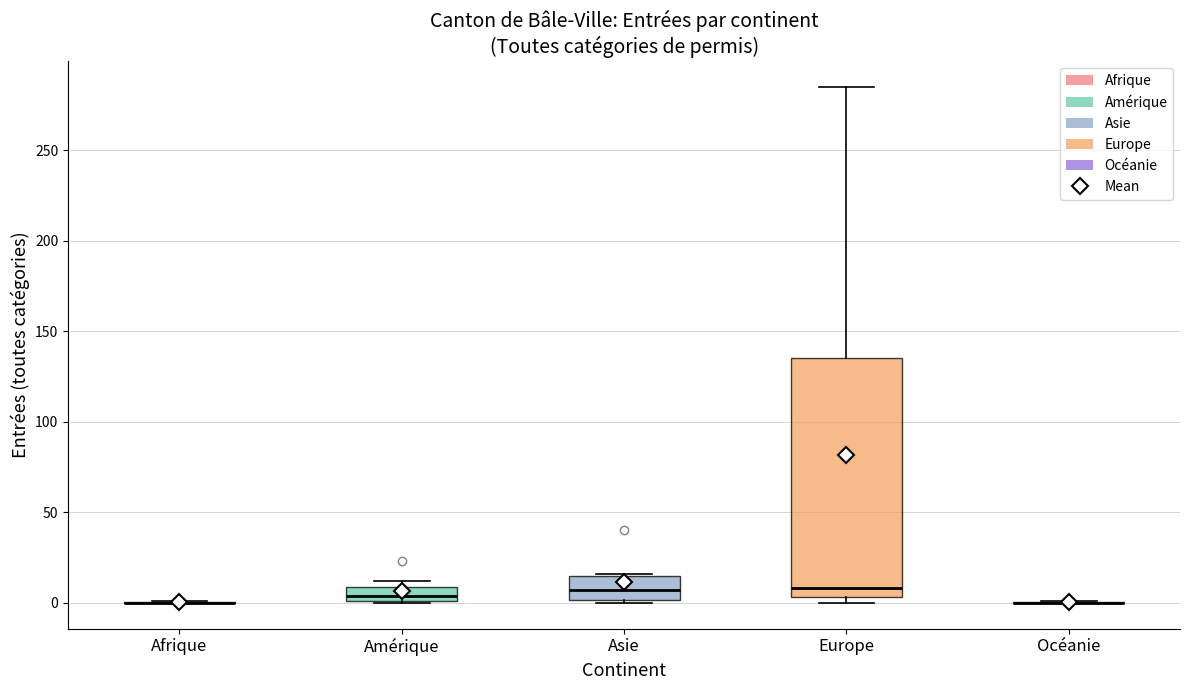

Which box is the tallest, from its lower edge to its upper edge?

Europe